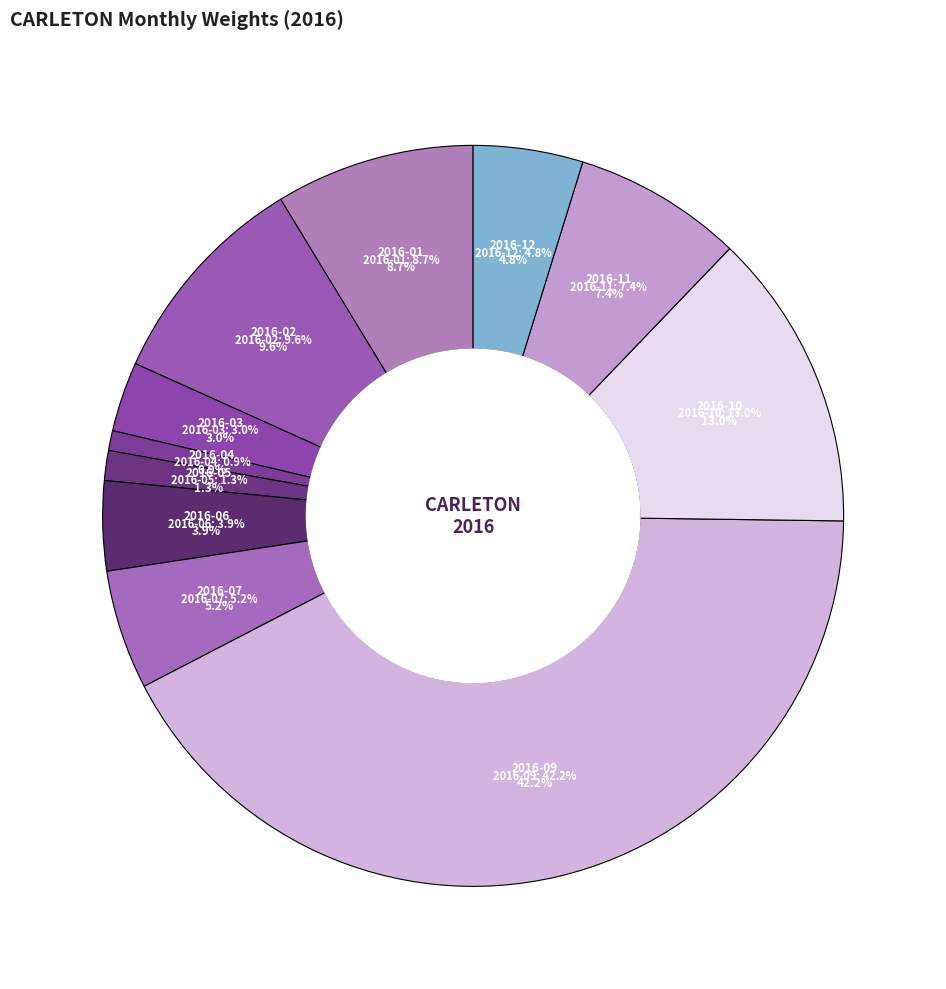

Which has a higher value, 2016-10 or 2016-09?

2016-09